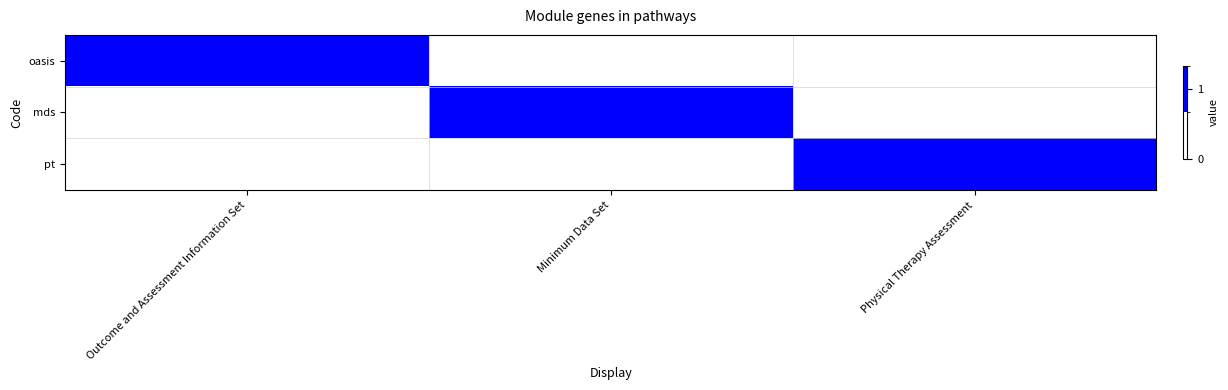

Reading left to right, extract all data points from this chart.

oasis: Outcome and Assessment Information Set=1	Minimum Data Set=0	Physical Therapy Assessment=0
mds: Outcome and Assessment Information Set=0	Minimum Data Set=1	Physical Therapy Assessment=0
pt: Outcome and Assessment Information Set=0	Minimum Data Set=0	Physical Therapy Assessment=1